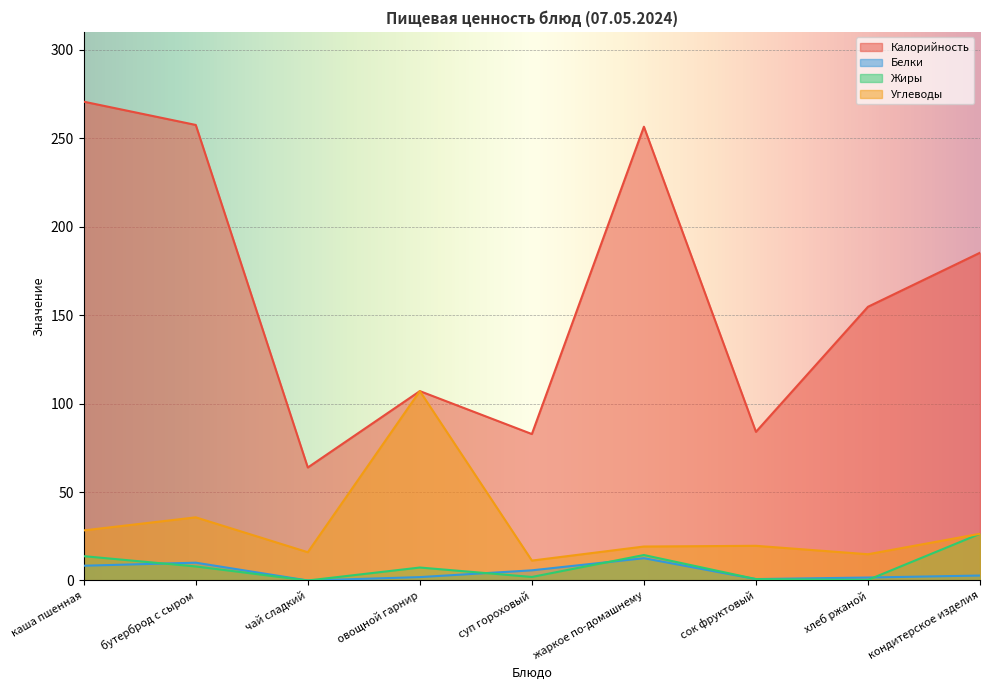

How many values in the Белки series exceed 2?

5